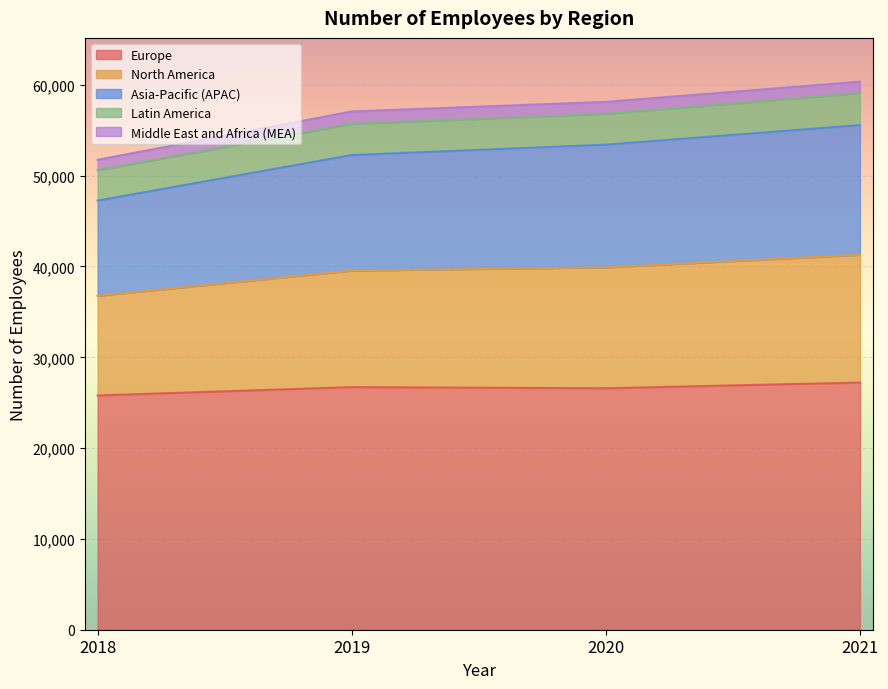

What is the minimum value for Europe?

25792